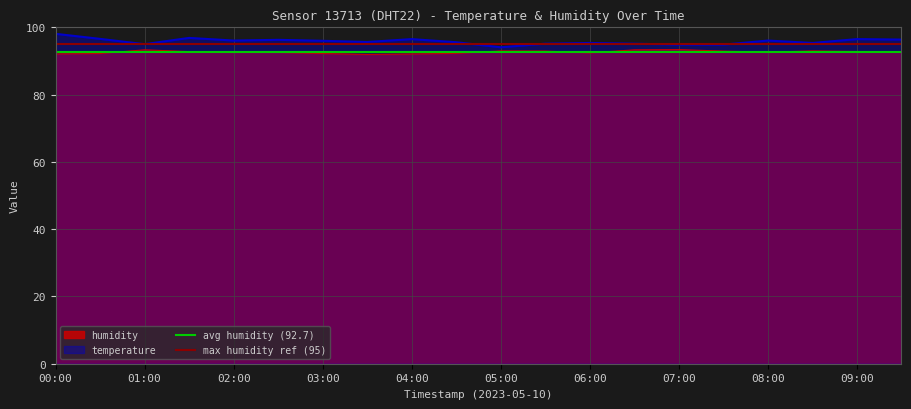

How many lines are shown in the chart?

2